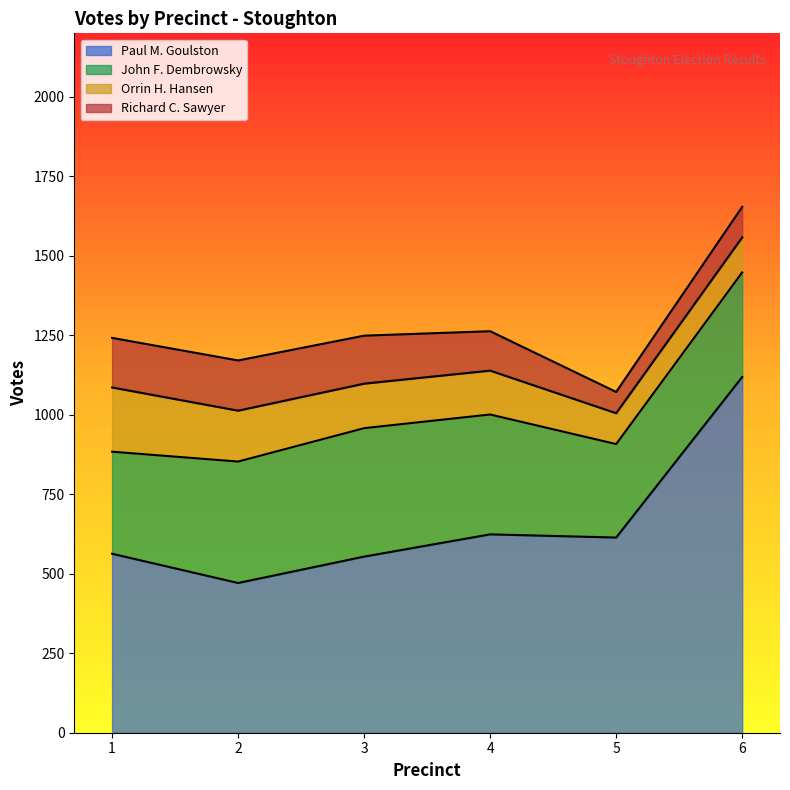

What is the sum of the Richard C. Sawyer values at 6 and 5?

163